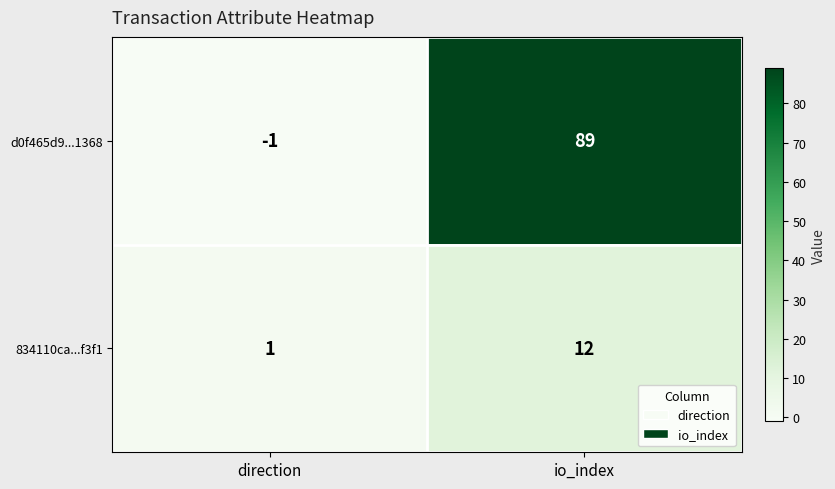

What is the difference between the maximum and minimum values in the d0f465d9...1368 series?

90